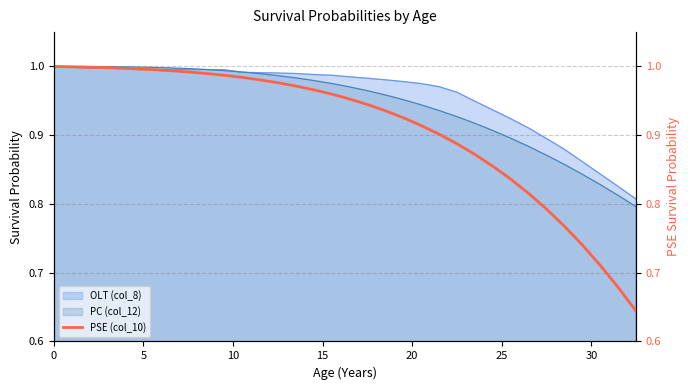

How many lines are shown in the chart?

1